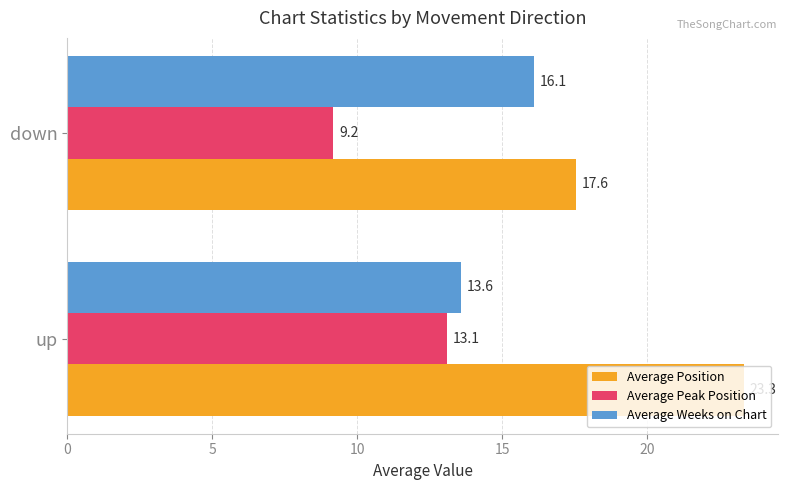

Is it true that Average Peak Position equals 15.6 at down?

False